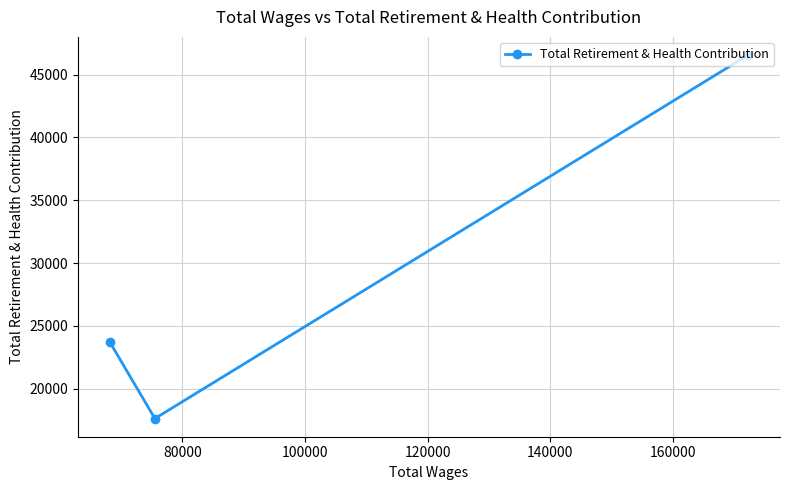

What is the greatest value displayed?

46560